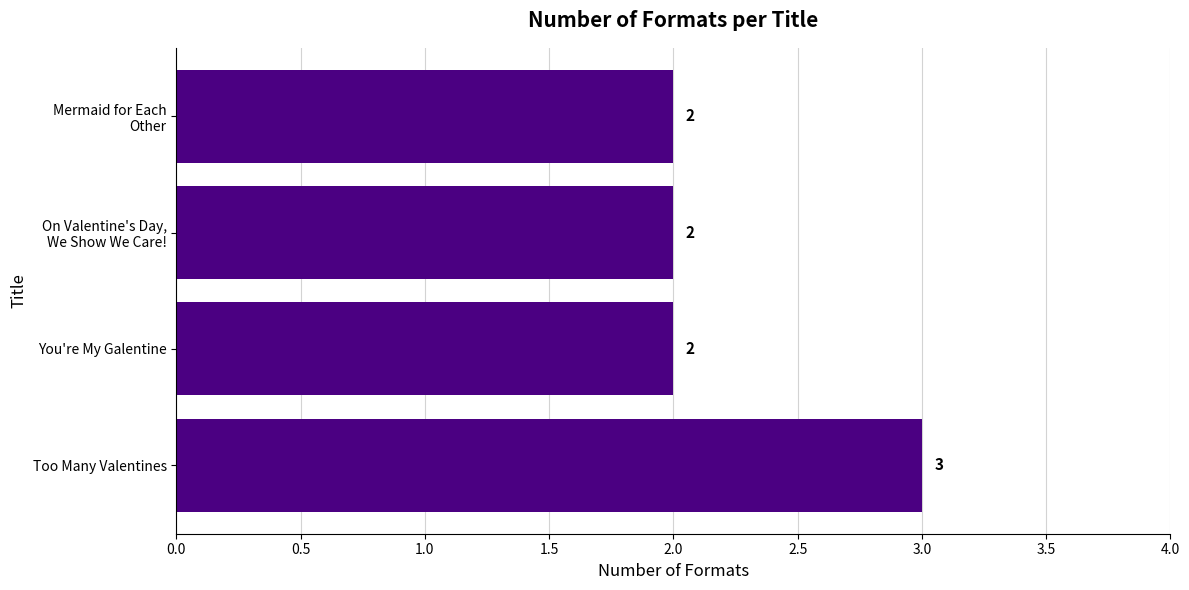

Between Too Many Valentines and You're My Galentine, which is larger?

Too Many Valentines